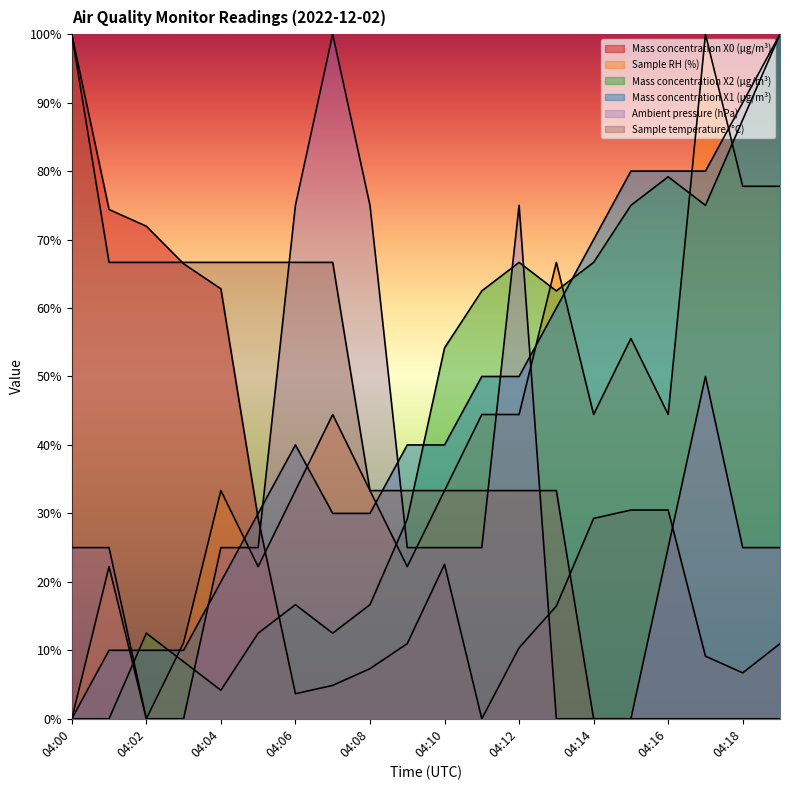

How many values in the Mass concentration X0 (μg/m³) series exceed 0?

19